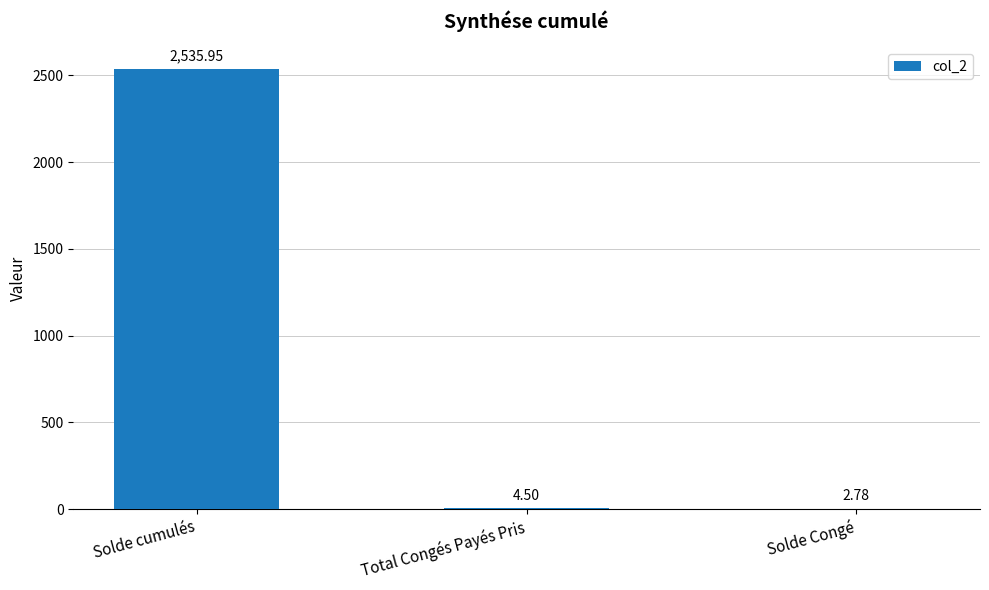

What is the change in value from Solde cumulés to Solde Congé?

-2533.2